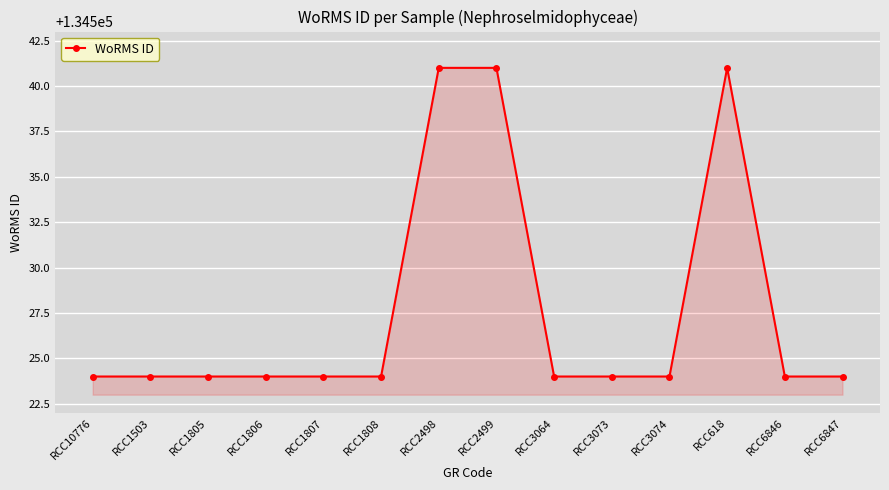

Approximately how many times larger is the value at RCC1805 compared to RCC2499?

1.0